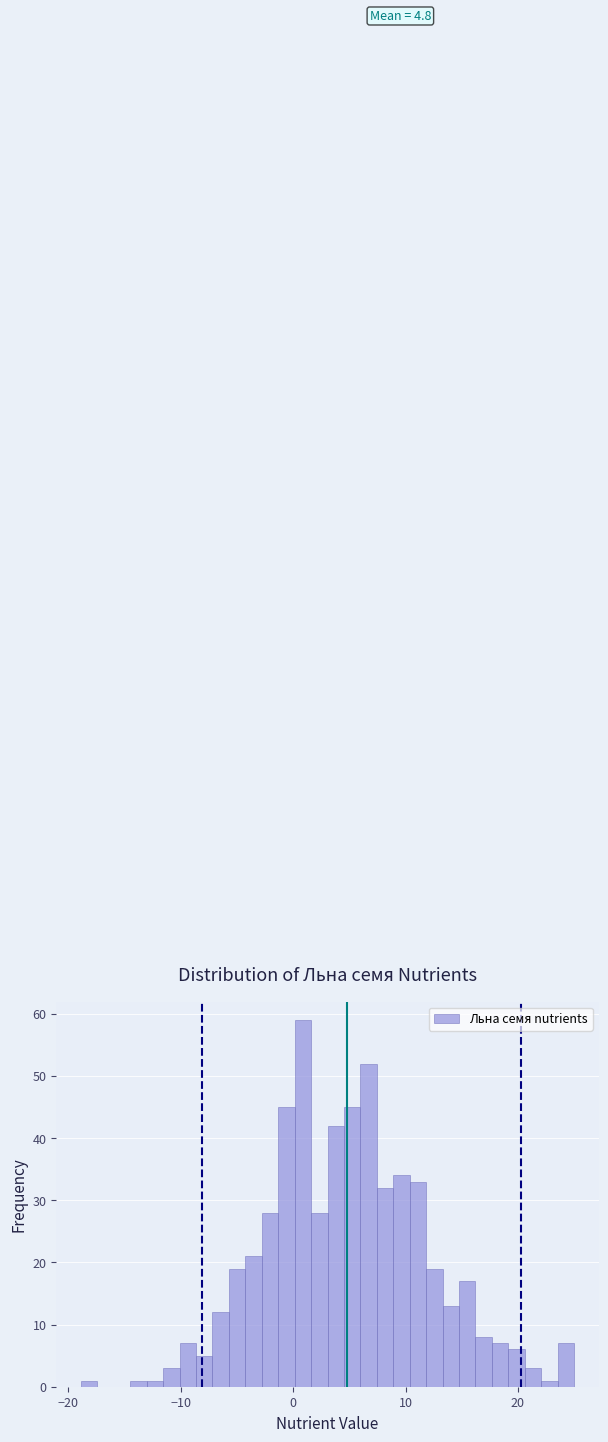

Around what value on the x-axis is the tallest bar? Give the approximate position of its centre, as read against the axis.

1